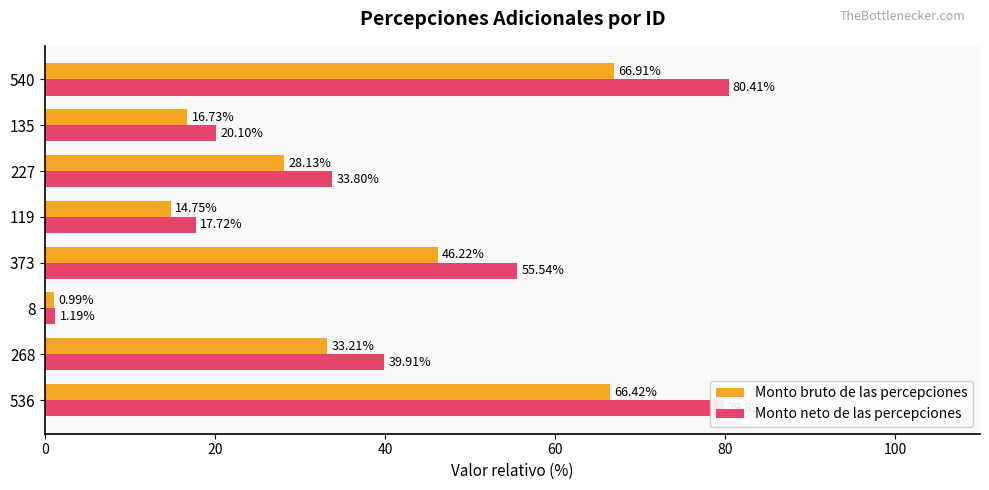

Rank the series by their average value, from highest to lowest.

Monto neto de las percepciones, Monto bruto de las percepciones